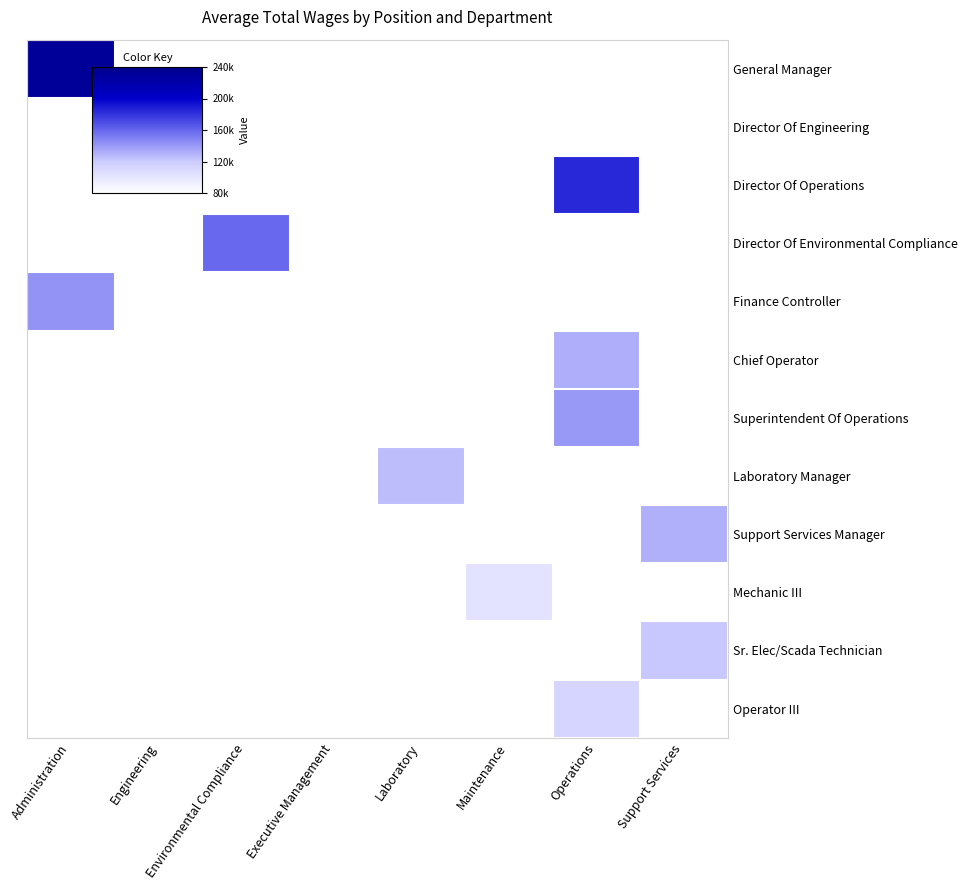

What is the minimum value shown in the chart?

101585.0